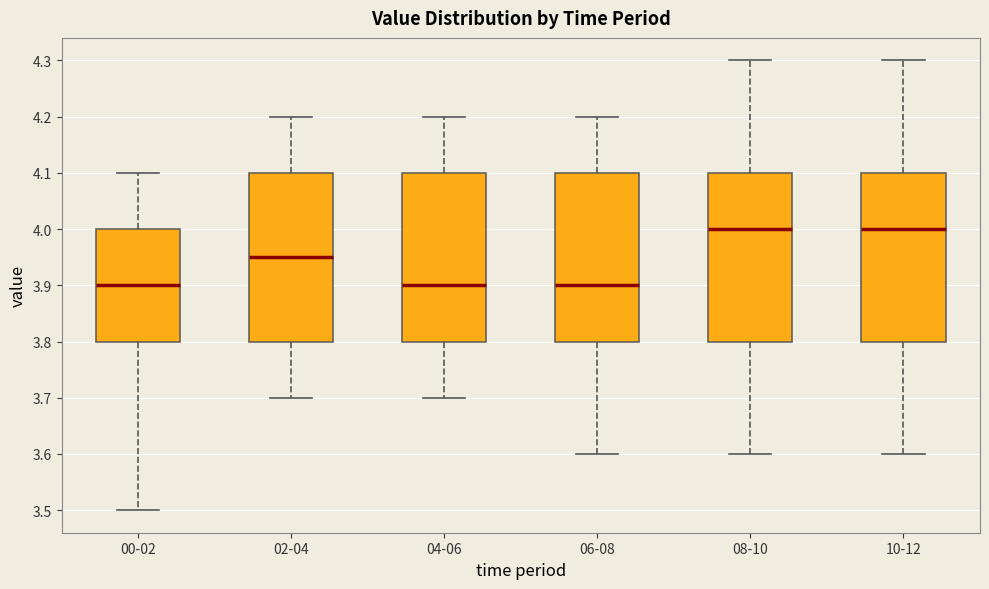

Reading left to right, read every box against the y-axis: the position of its median line, the range the box covers, and the ends of its whiskers. The values are not printed on the chart, so give them approximately, as read against the axis.

00-02: median 3.90, box 3.80 to 4.00, whiskers 3.50 to 4.10
02-04: median 3.95, box 3.80 to 4.10, whiskers 3.70 to 4.20
04-06: median 3.90, box 3.80 to 4.10, whiskers 3.70 to 4.20
06-08: median 3.90, box 3.80 to 4.10, whiskers 3.60 to 4.20
08-10: median 4.00, box 3.80 to 4.10, whiskers 3.60 to 4.30
10-12: median 4.00, box 3.80 to 4.10, whiskers 3.60 to 4.30